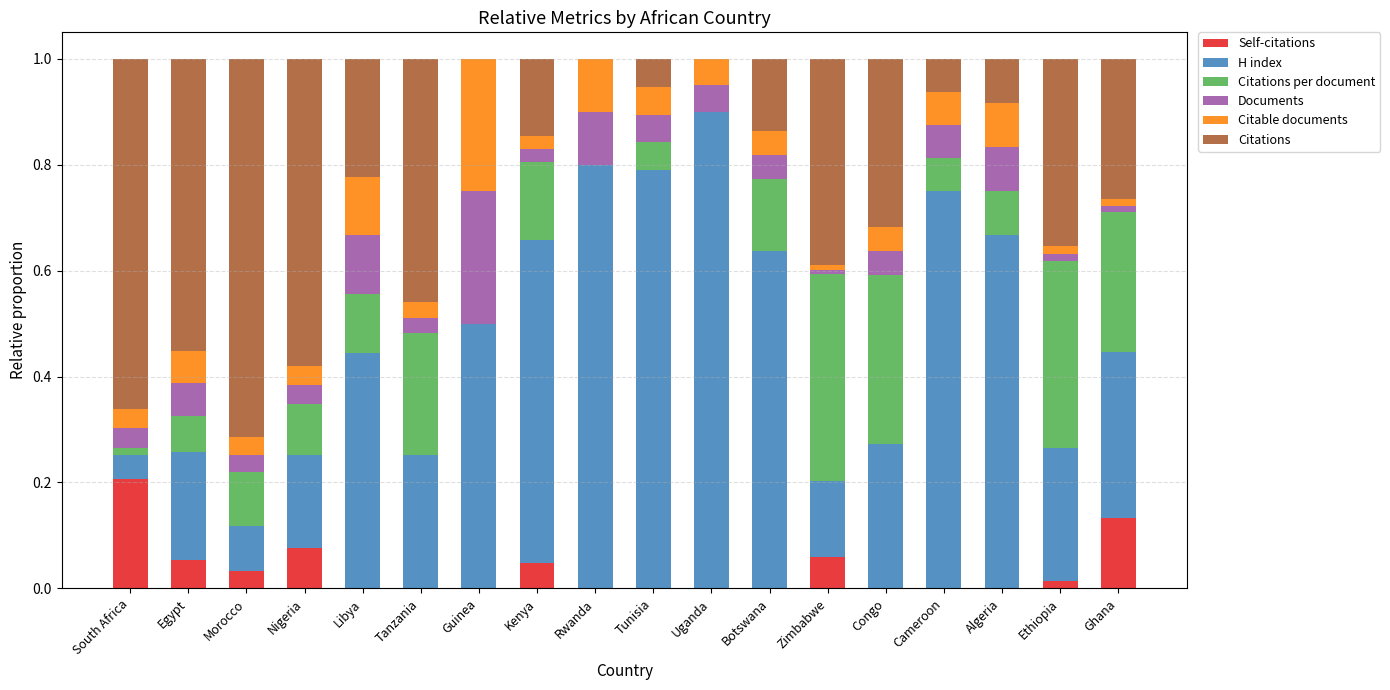

What is the total value across all series at Congo?

1.0